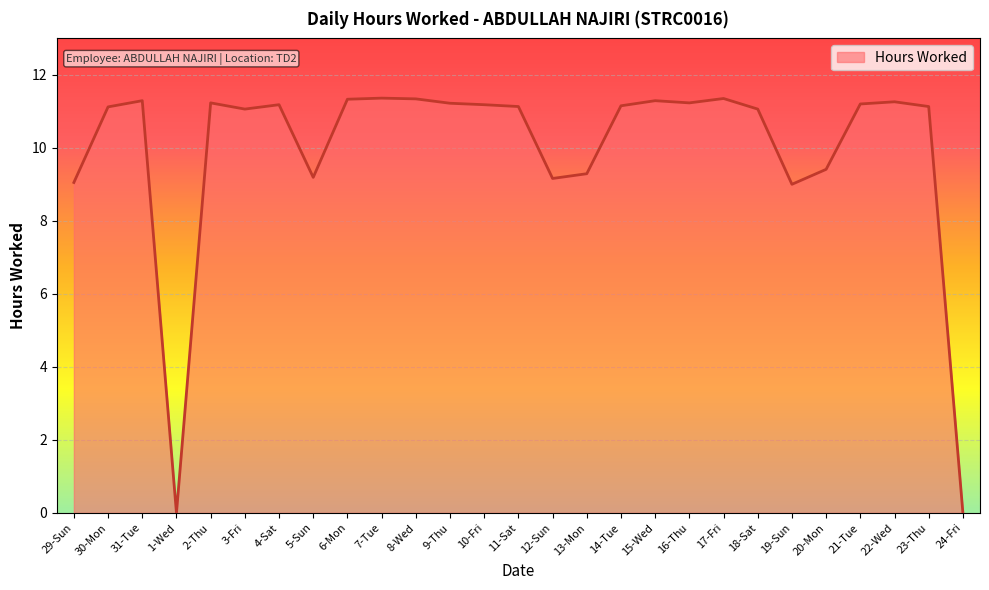

What position from the right is 29-Sun?

27